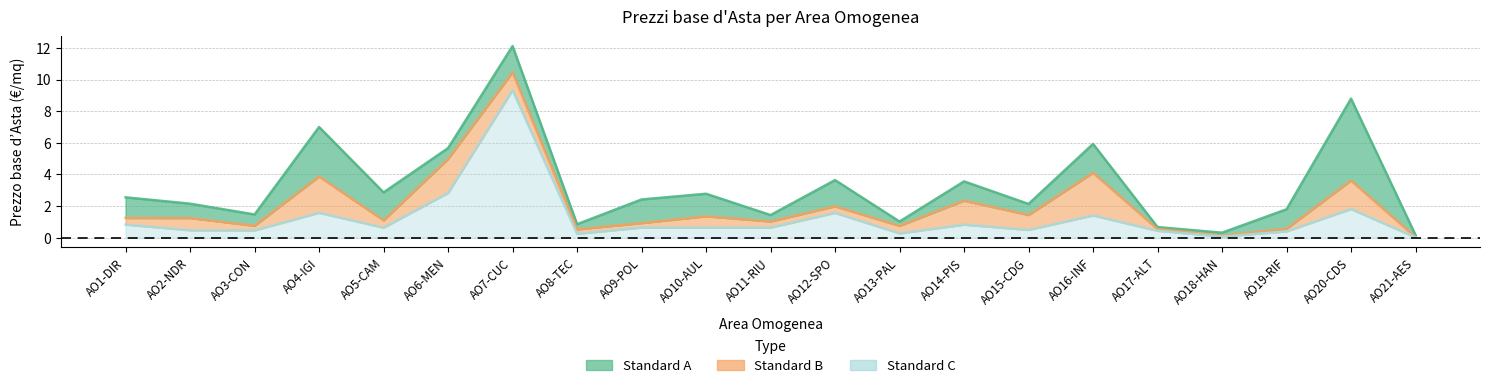

What is the label of the 20th point from the left?

AO20-CDS